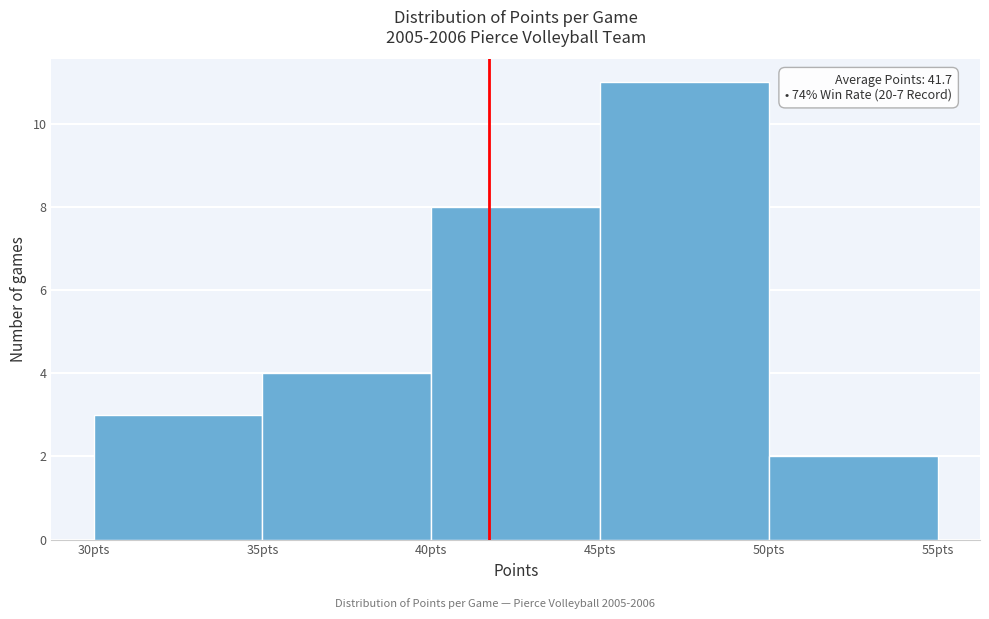

Over which range of the x-axis is the bar tallest?

45 to 50